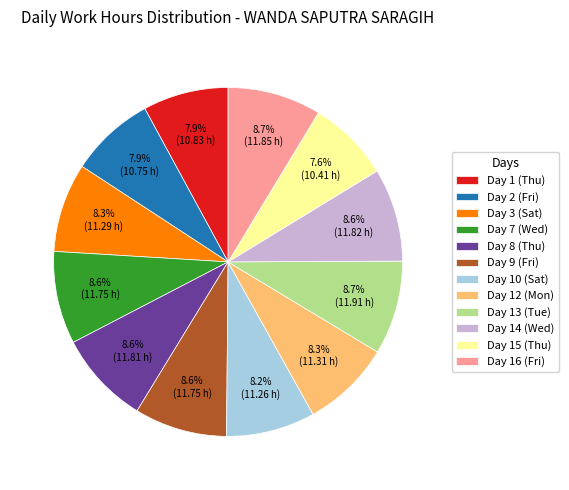

Combined, what portion of the pie is Day 9 (Fri) and Day 10 (Sat)?

16.8%